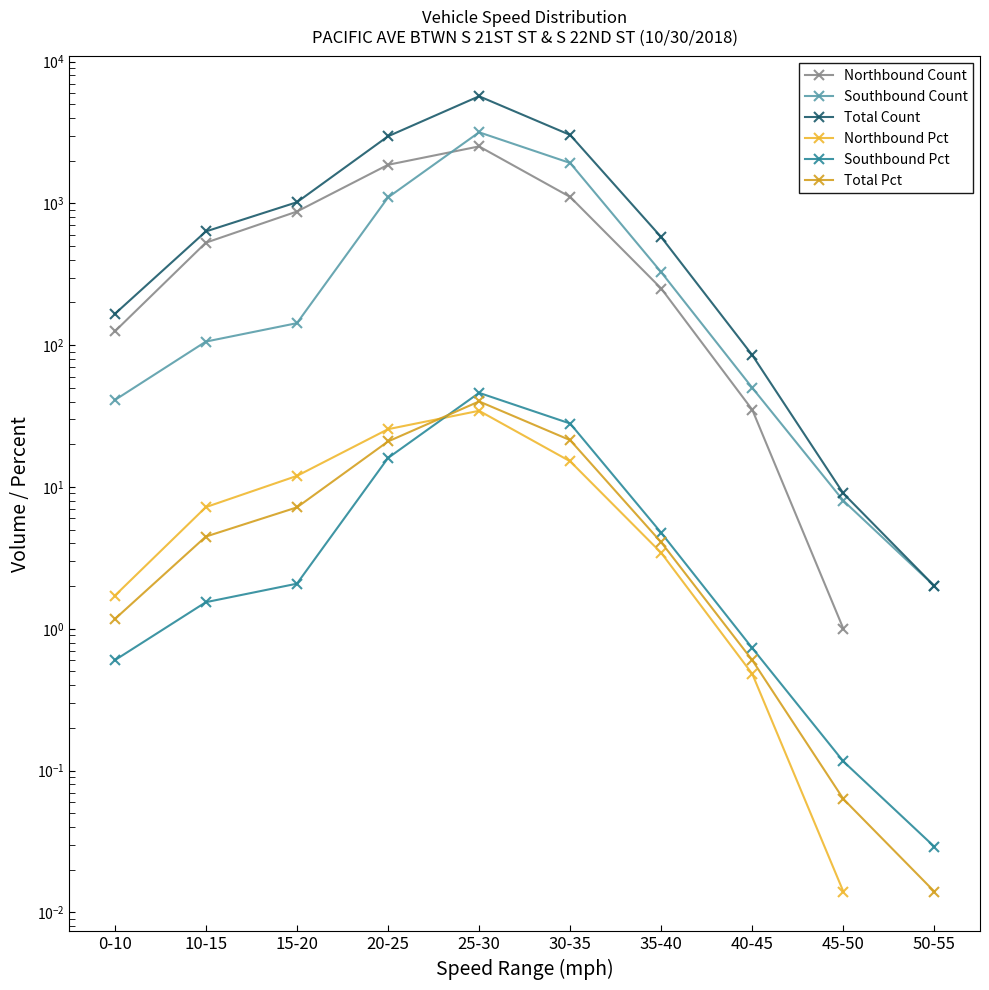

What is the label of the 9th point from the left?

45-50